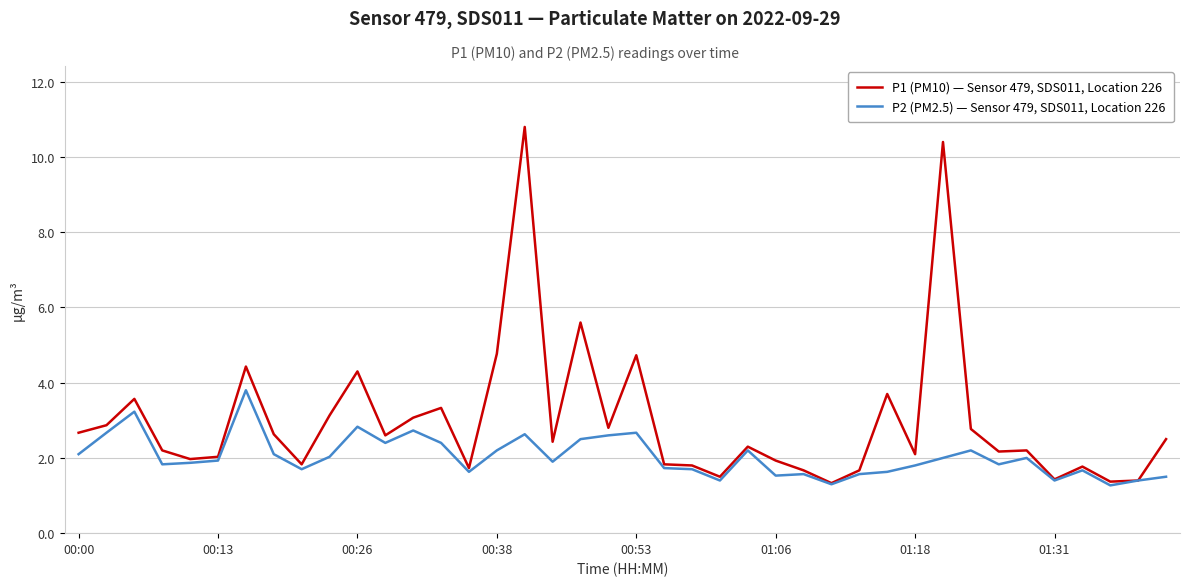

Which series has the largest total across all categories?

P1 (PM10) — Sensor 479, SDS011, Location 226